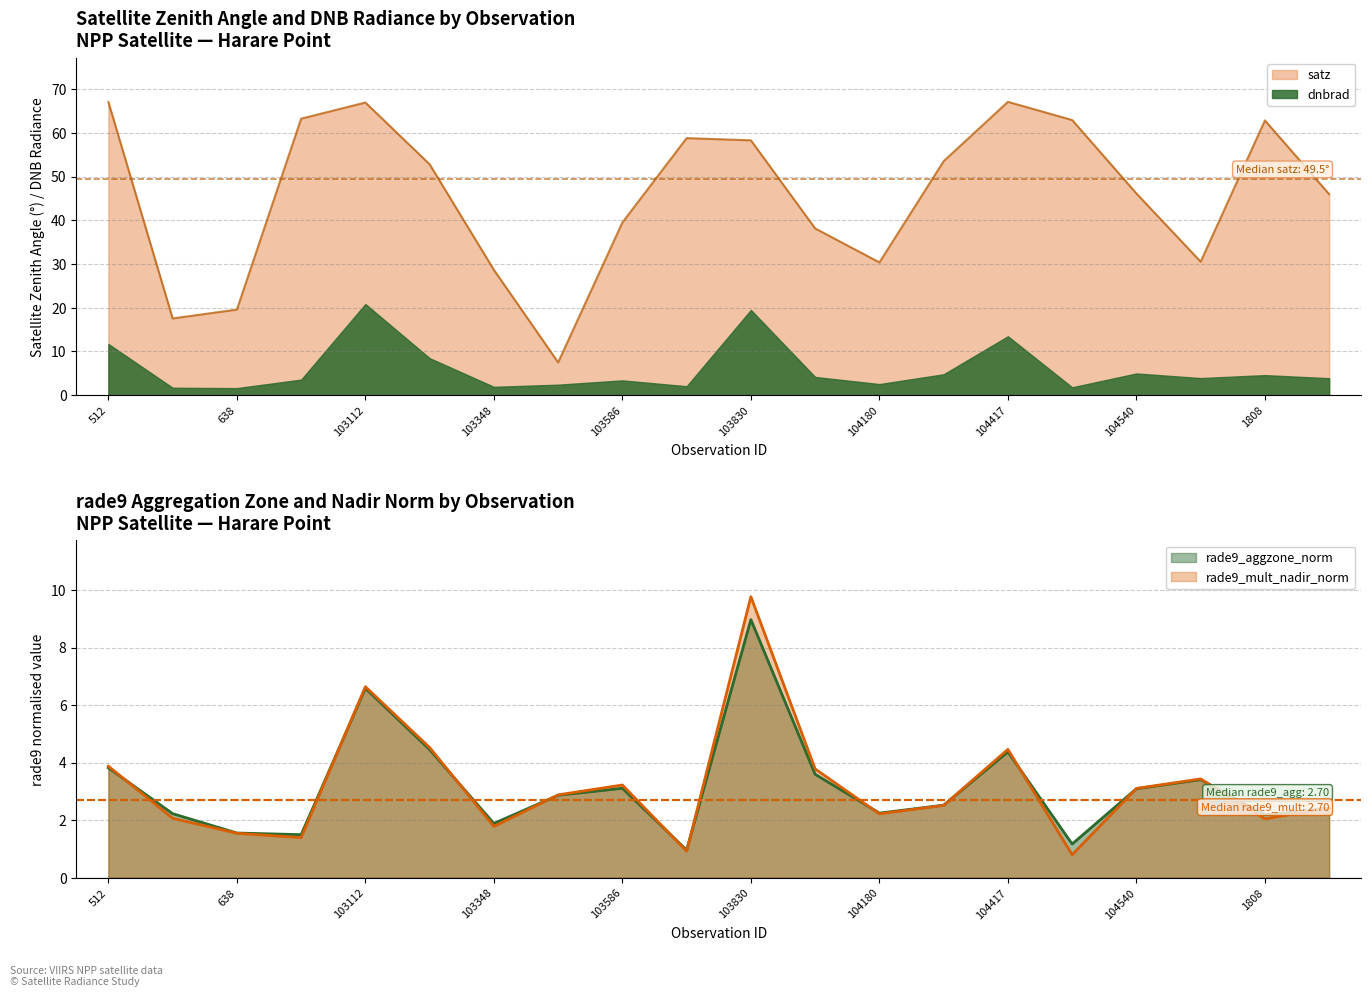

How many lines are shown in the chart?

3